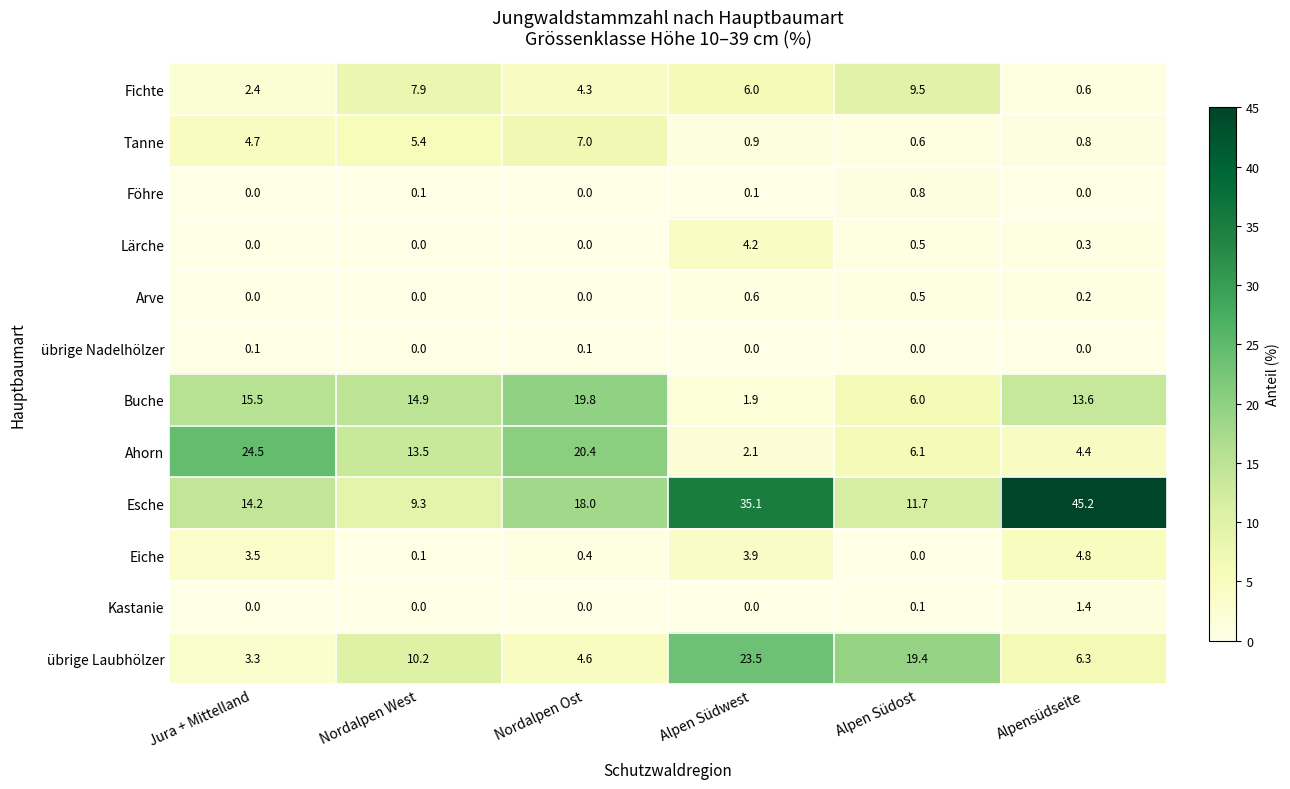

Which series has the largest total across all categories?

Esche